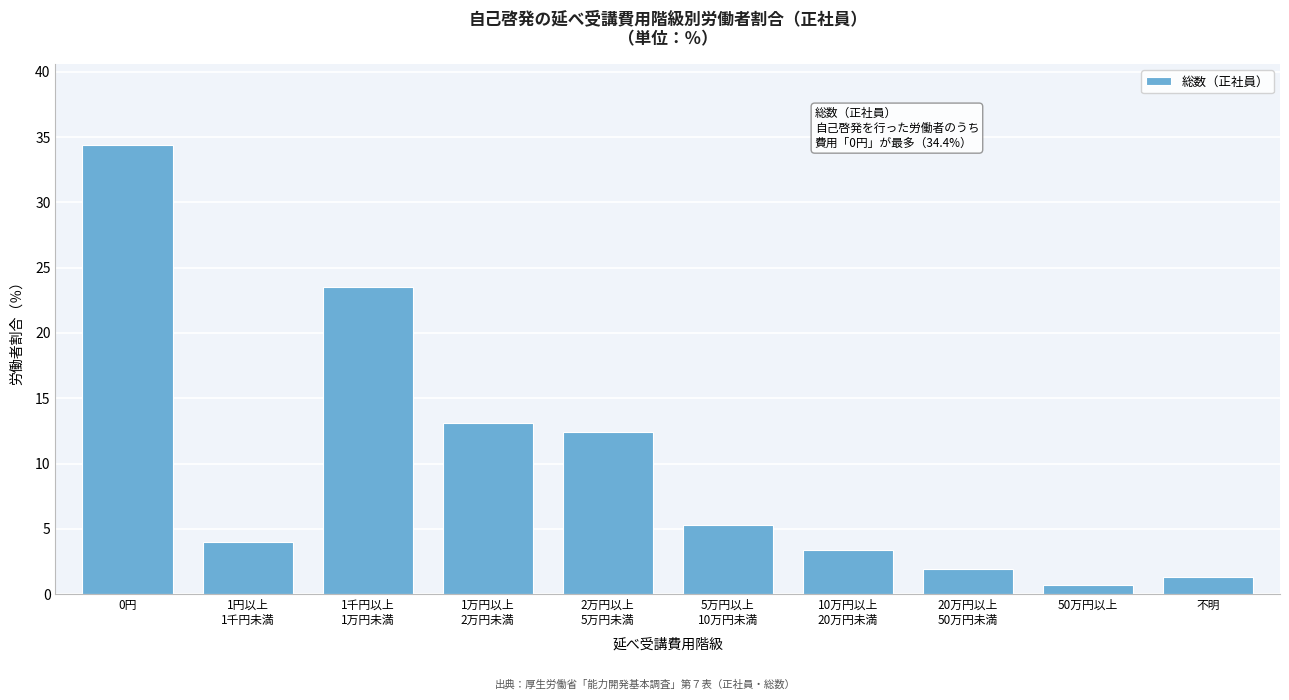

Reading left to right, extract all data points from this chart.

34.4	4.0	23.5	13.1	12.4	5.3	3.4	1.9	0.7	1.3